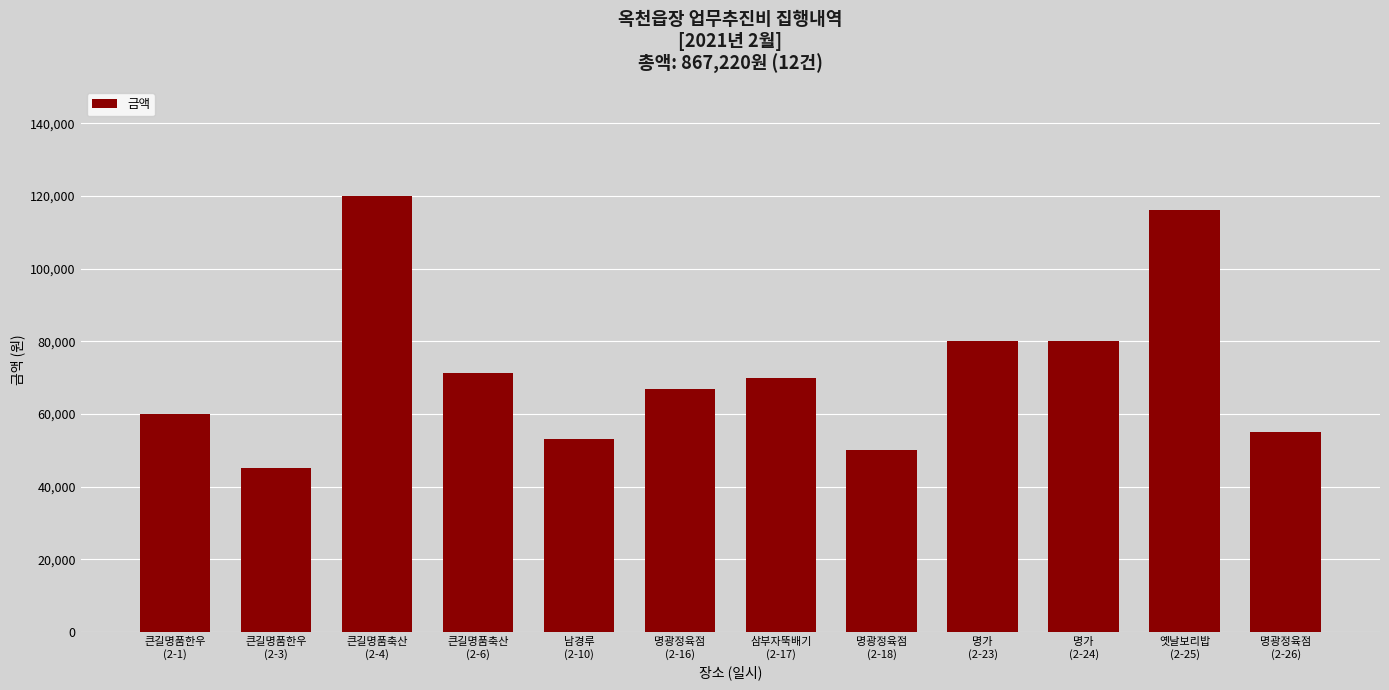

What is the label of the 3rd bar from the left?

큰길명품축산
(2-4)